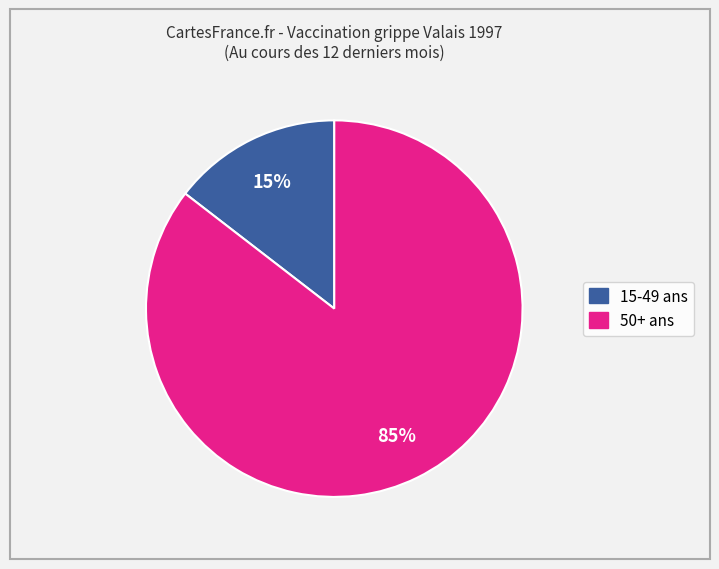

How many slices are in this pie chart?

2